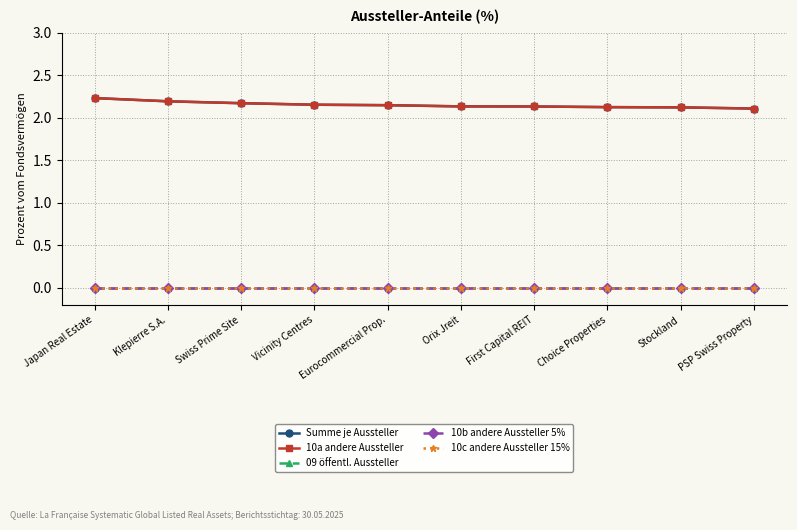

Between Japan Real Estate and Orix Jreit, which series saw the biggest shift?

Summe je Aussteller